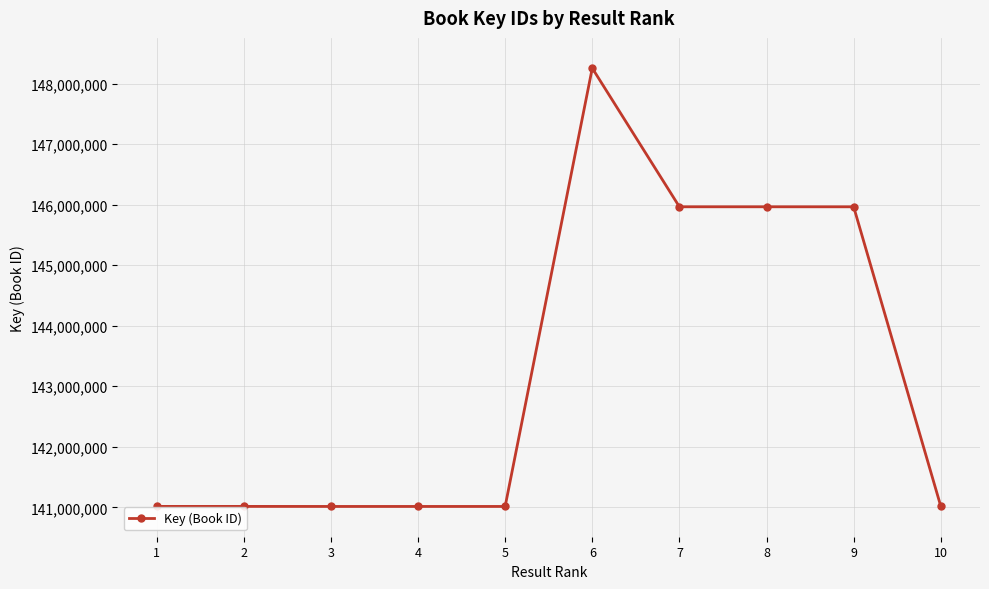

The value at 3 is 188351993. True or false?

False